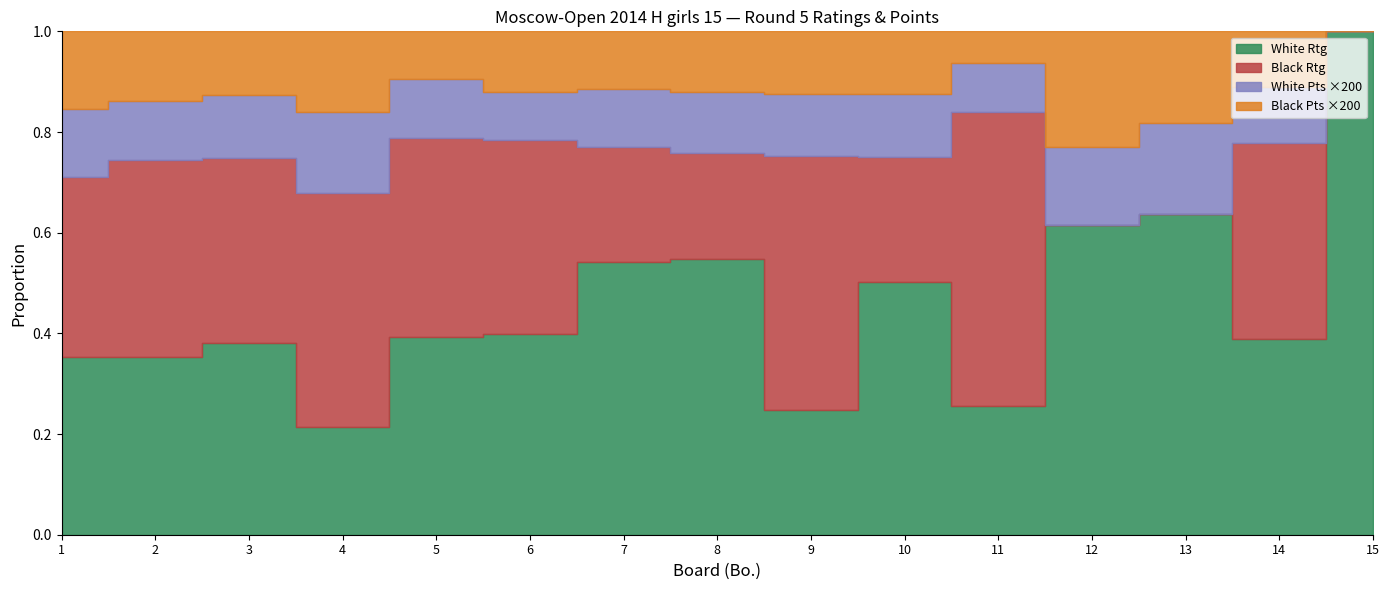

What is the total value across all series at 2?

3777.5